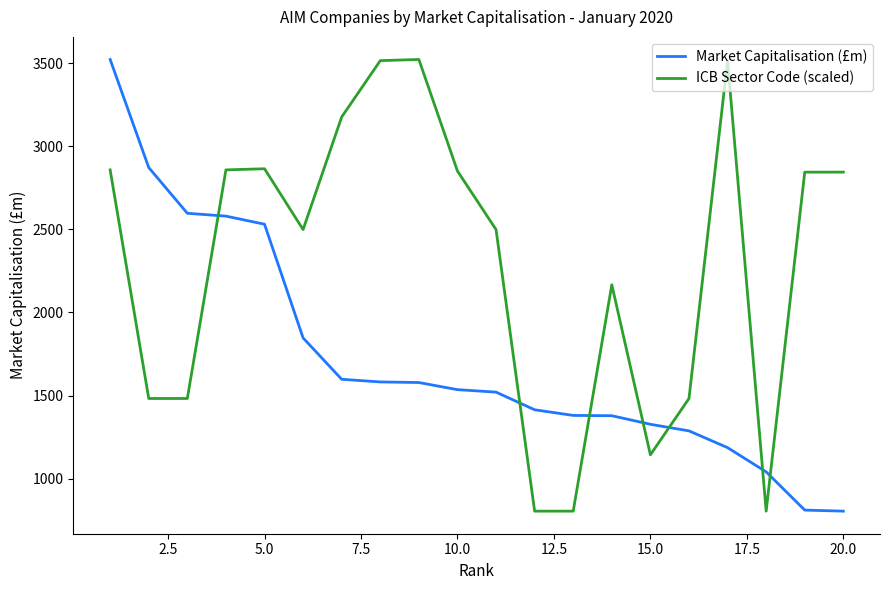

Count the number of categories in the chart.

20